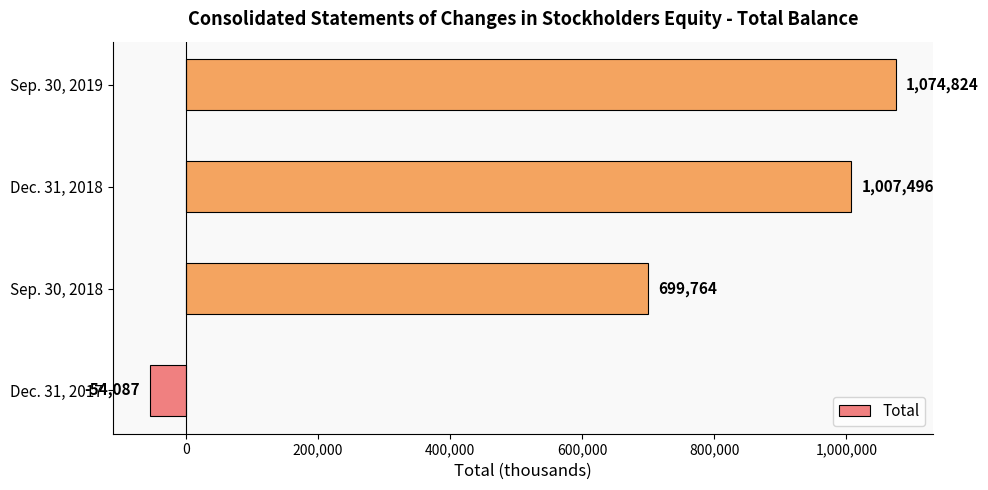

What is the change in value from Dec. 31, 2017 to Dec. 31, 2018?

+1061583